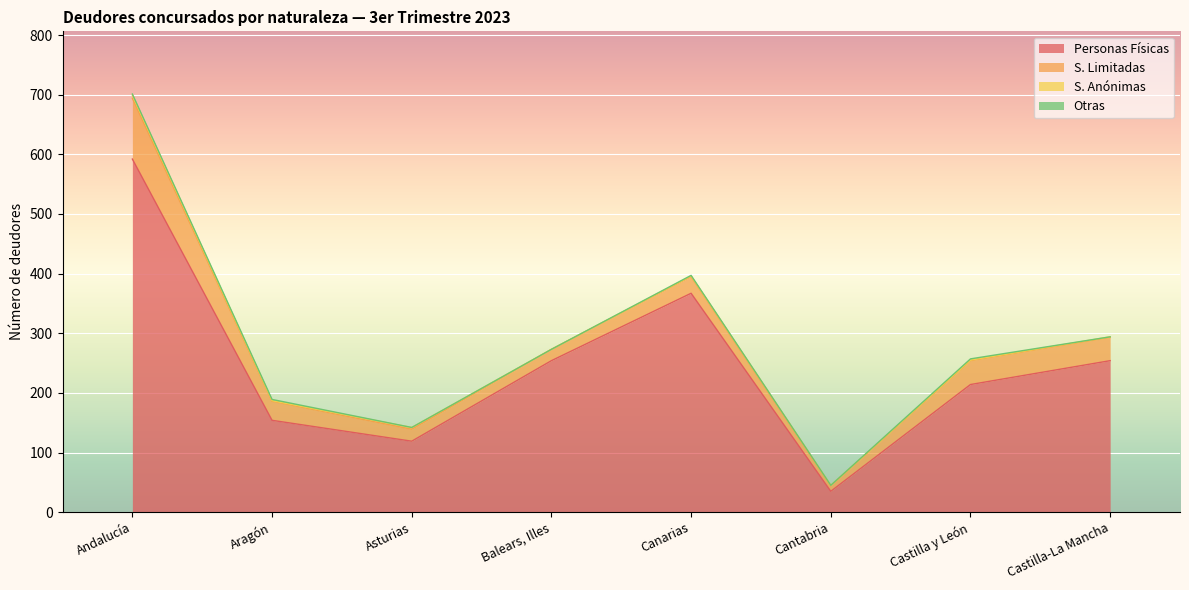

The S. Anónimas series shows 5 at Andalucía. True or false?

True